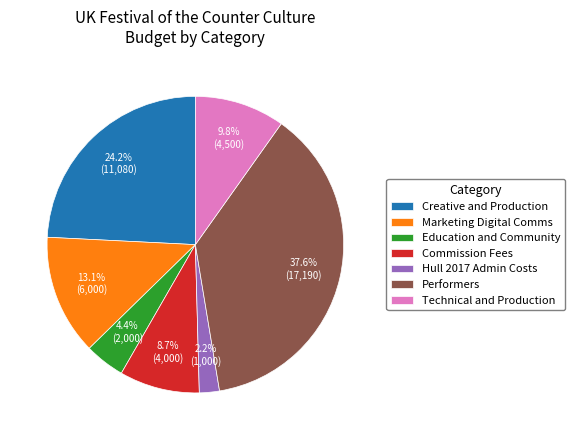

What is the largest slice in the pie chart?

Performers